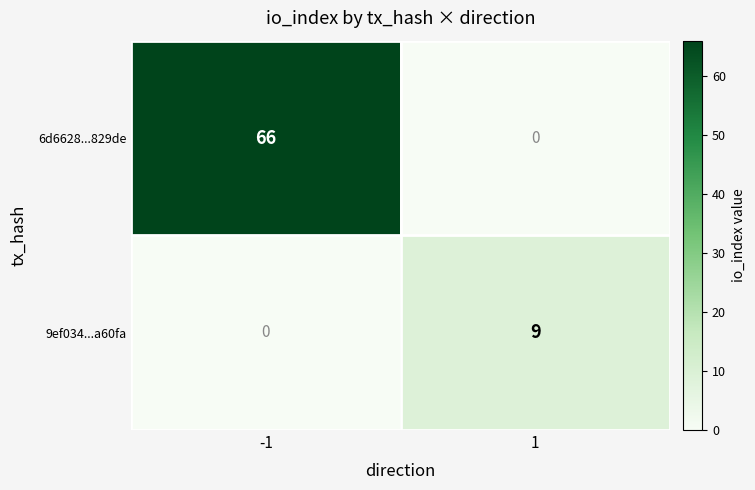

What is the difference between the maximum and minimum values in the 9ef034...a60fa series?

9